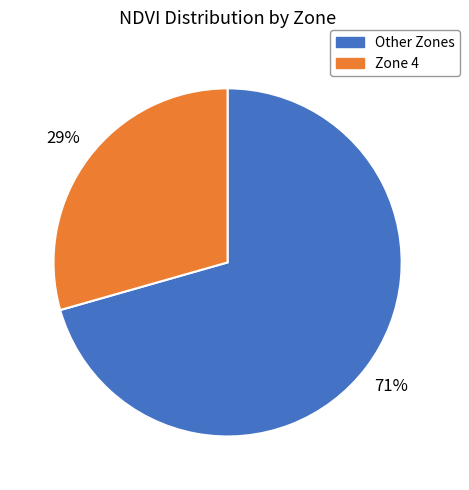

To the nearest percent, what is the average slice percentage?

50%